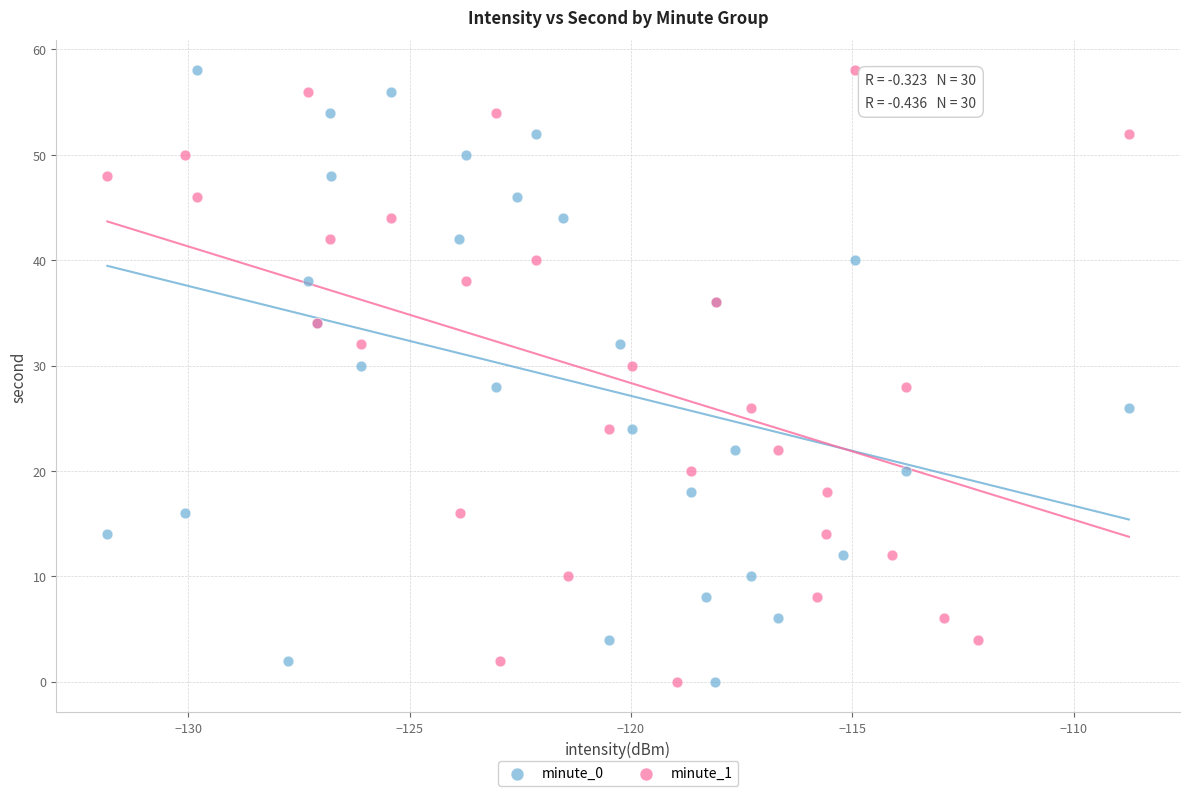

What are all the series names shown in the legend?

minute_0, minute_1